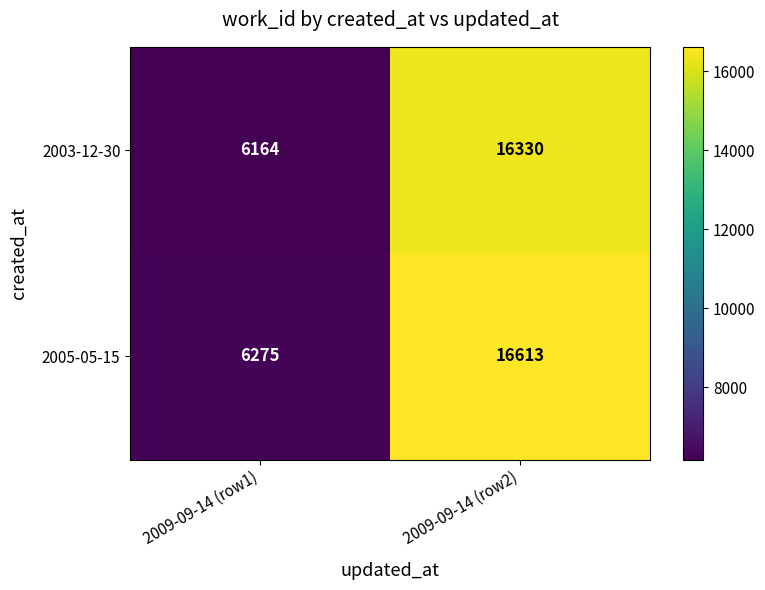

What value does the 2005-05-15 series have at 2009-09-14 (row2)?

16613